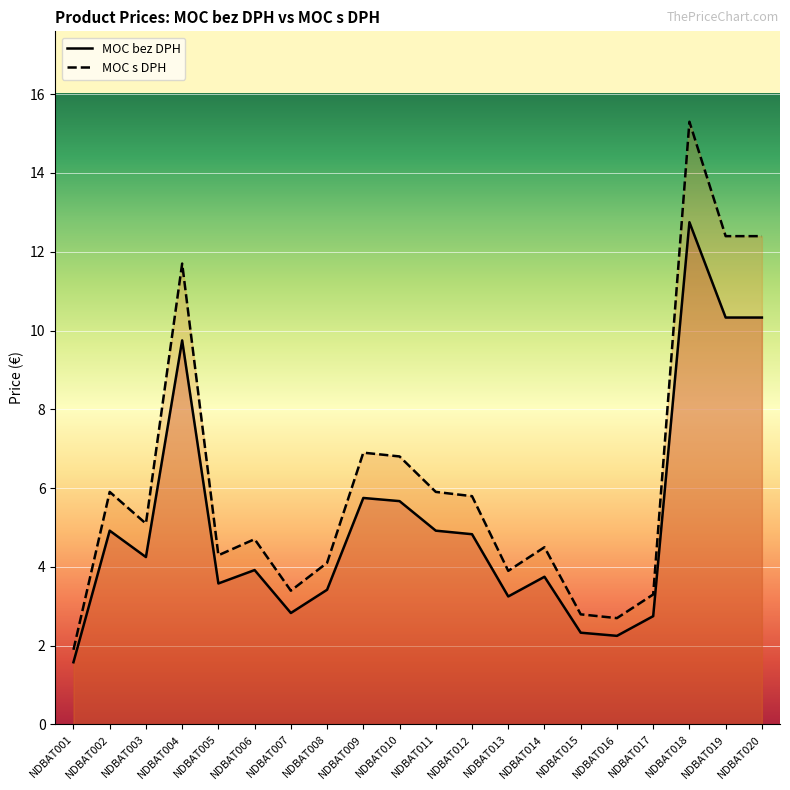

What is the difference between the MOC s DPH values at NDBAT007 and NDBAT005?

0.9